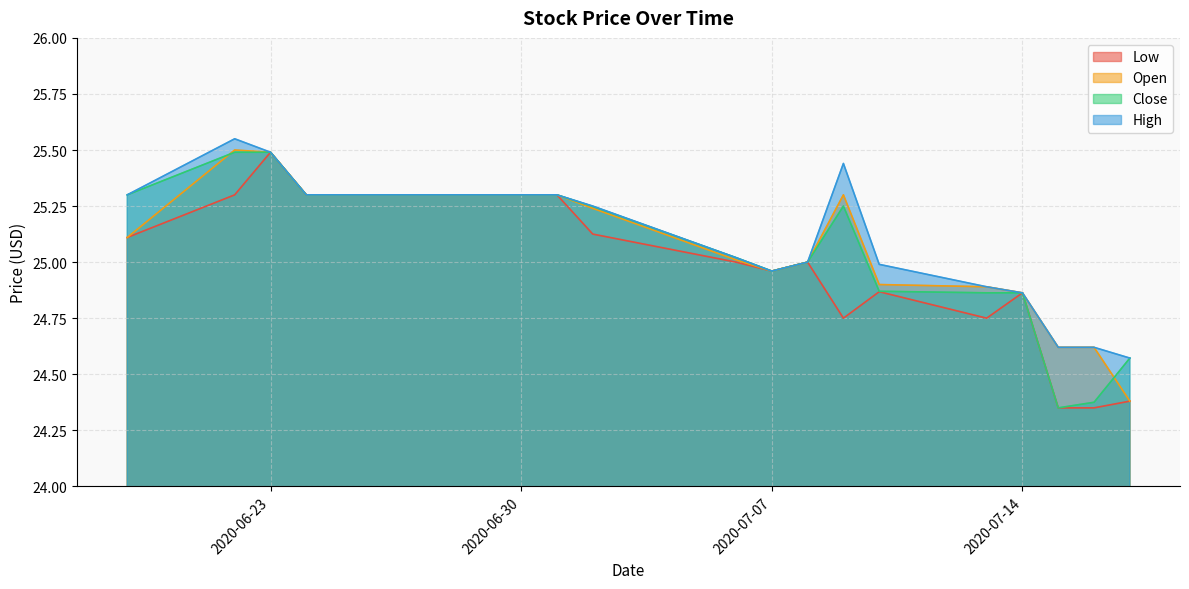

Reading right to left, extract all data points from this chart.

Low: 24.4	24.4	24.4	24.9	24.8	24.9	24.8	25.0	25.0	25.0	25.1	25.3	25.3	25.3	25.3	25.3	25.3	25.5	25.3	25.1
Open: 24.4	24.6	24.6	24.9	24.9	24.9	25.3	25.0	25.0	25.0	25.2	25.3	25.3	25.3	25.3	25.3	25.3	25.5	25.5	25.1
Close: 24.6	24.4	24.4	24.9	24.9	24.9	25.2	25.0	25.0	25.0	25.2	25.3	25.3	25.3	25.3	25.3	25.3	25.5	25.5	25.3
High: 24.6	24.6	24.6	24.9	24.9	25.0	25.4	25.0	25.0	25.0	25.2	25.3	25.3	25.3	25.3	25.3	25.3	25.5	25.5	25.3